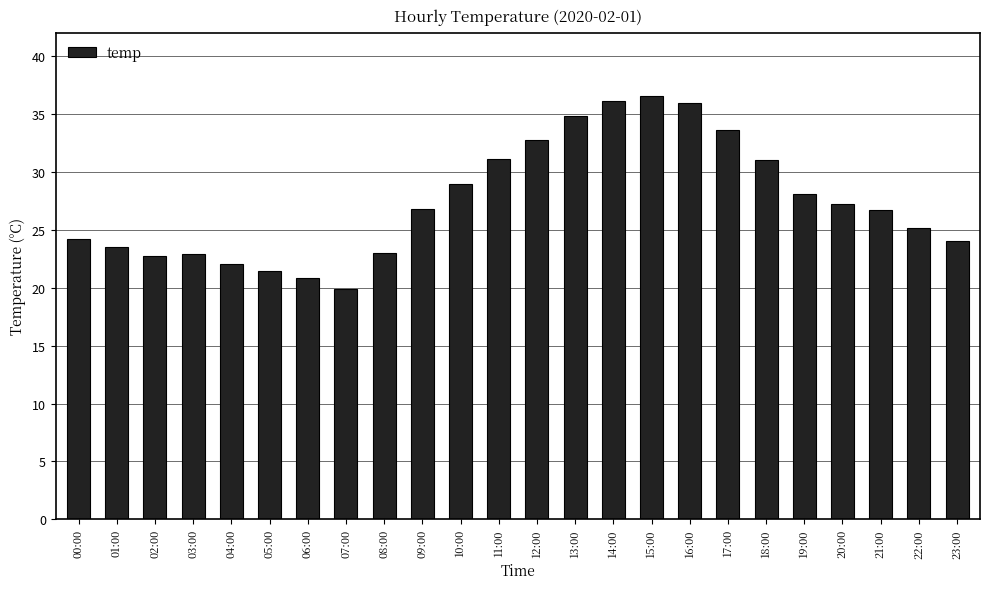

What is the change in value from 02:00 to 22:00?

+2.4